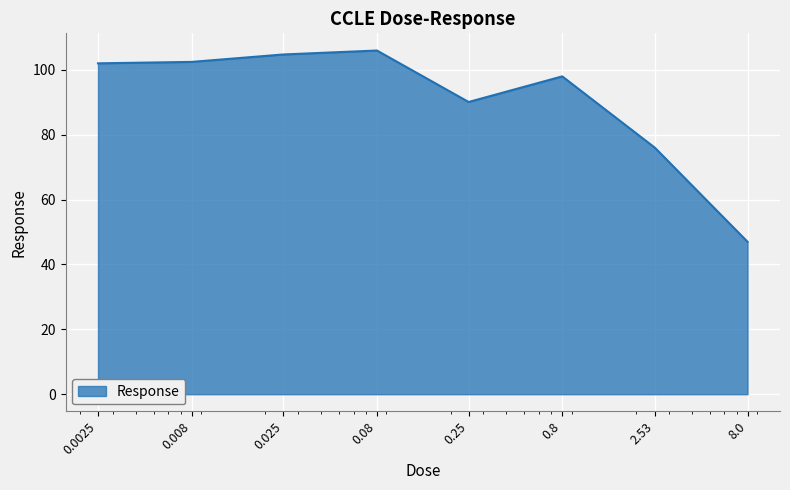

How many lines are shown in the chart?

1